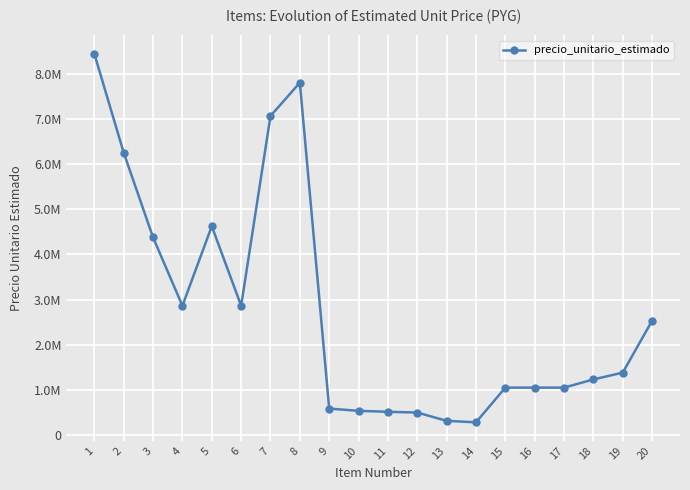

Rank the categories by value from highest to lowest.

1, 8, 7, 2, 5, 3, 4, 6, 20, 19, 18, 15, 16, 17, 9, 10, 11, 12, 13, 14